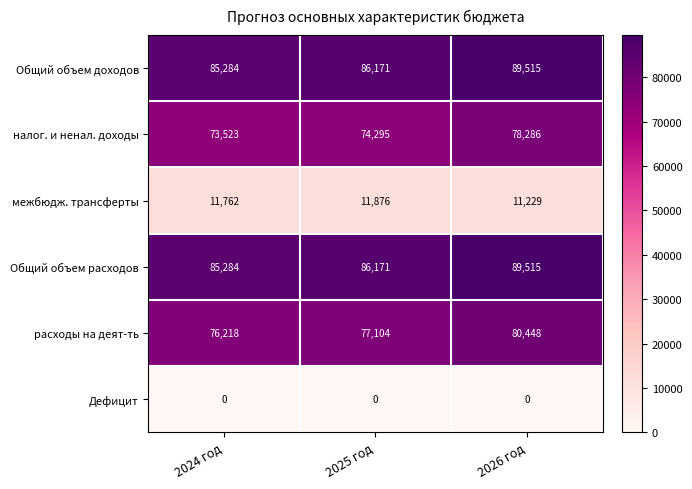

What is the difference between the maximum and second lowest values in the Общий объем расходов series?

3344